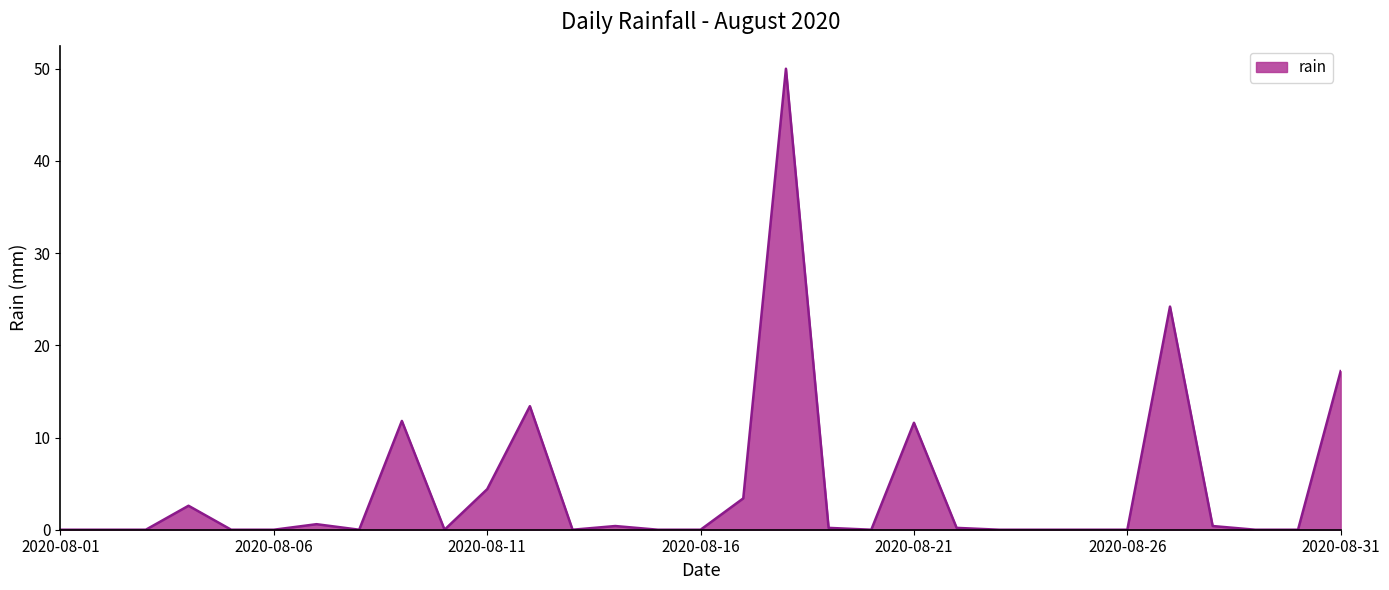

What is the difference between the maximum and minimum values?

50.0